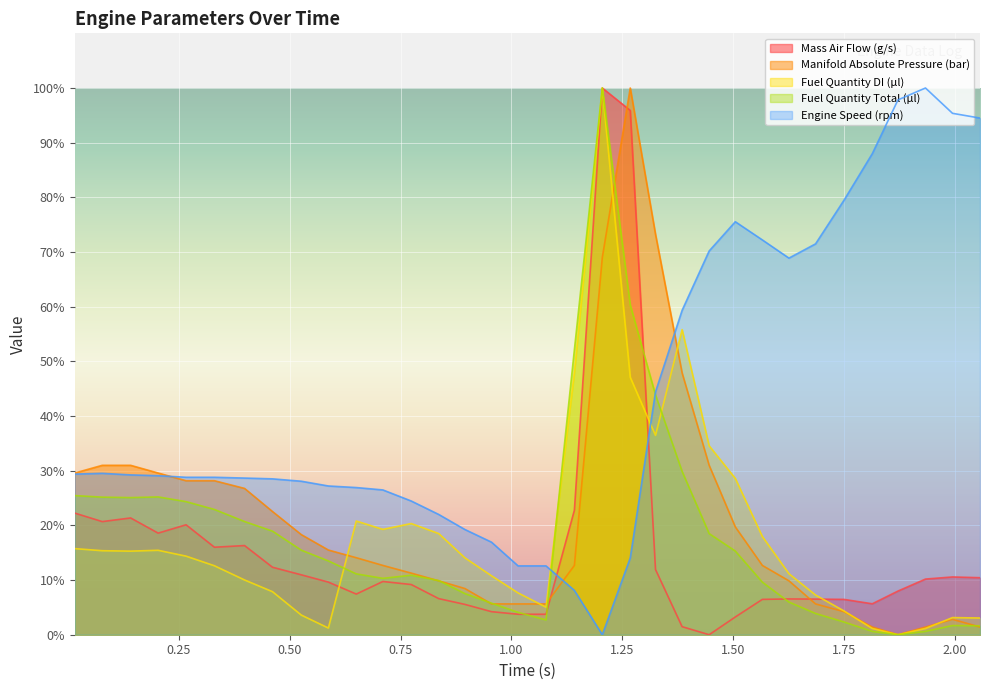

Reading left to right, what are all the values shown in this chart?

Mass Air Flow (g/s): 22.2	20.7	21.4	18.6	20.1	16.0	16.3	12.3	11.0	9.6	7.4	9.7	9.2	6.6	5.5	4.2	3.7	3.7	22.8	100.0	95.9	11.9	1.5	0.0	3.2	6.5	6.5	6.5	6.5	5.7	8.0	10.2	10.6	10.4
Manifold Absolute Pressure (bar): 29.6	31.0	31.0	29.6	28.2	28.2	26.8	22.5	18.3	15.5	14.1	12.7	11.3	9.9	8.5	5.6	5.6	5.6	12.7	69.0	100.0	73.2	47.9	31.0	19.7	12.7	9.9	5.6	4.2	1.4	0.0	1.4	2.8	1.4
Fuel Quantity DI (µl): 15.7	15.4	15.3	15.4	14.4	12.6	10.0	7.9	3.6	1.2	20.8	19.3	20.3	18.5	14.1	10.8	7.6	5.0	48.0	100.0	47.1	36.5	55.8	34.6	28.6	18.0	11.2	7.3	4.4	1.1	0.0	1.1	3.1	3.1
Fuel Quantity Total (µl): 25.5	25.2	25.1	25.2	24.3	22.9	20.7	18.9	15.5	13.5	11.1	10.3	10.9	9.9	7.5	5.8	4.1	2.7	52.1	100.0	60.3	43.9	29.9	18.5	15.3	9.6	6.0	3.9	2.3	0.6	0.0	0.6	1.7	1.6
Engine Speed (rpm): 29.4	29.5	29.2	29.1	28.8	28.8	28.7	28.5	28.1	27.2	26.9	26.5	24.5	22.0	19.2	16.9	12.6	12.6	8.1	0.0	14.0	44.4	59.3	70.2	75.5	72.2	68.9	71.5	79.5	88.0	97.8	100.0	95.4	94.5